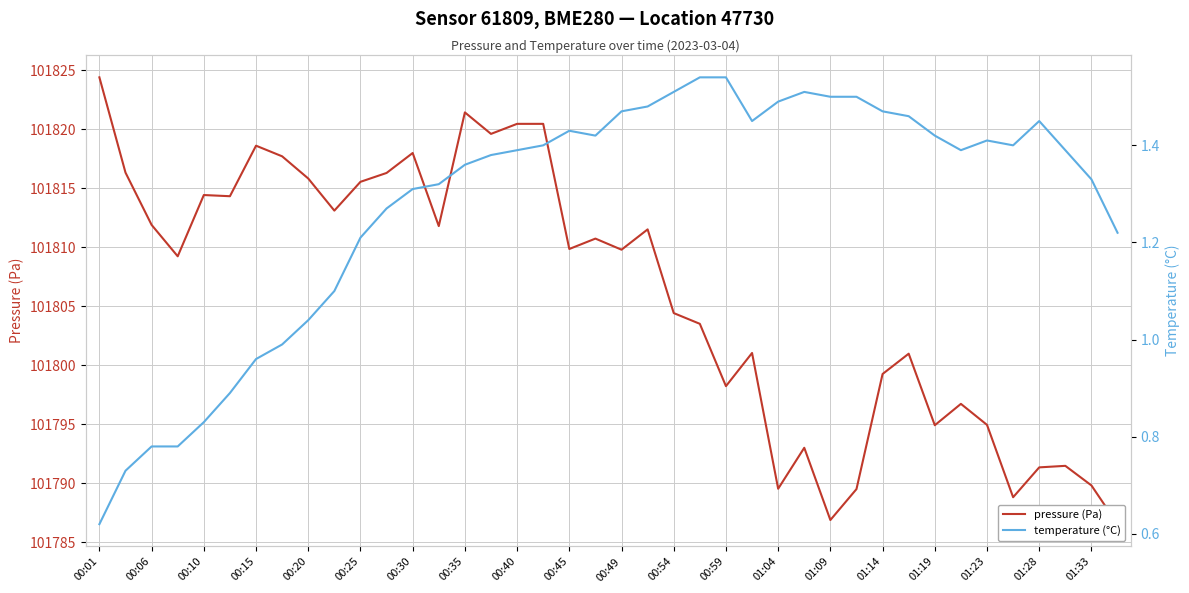

What is the value of the temperature (°C) point at the 13th from the left?

1.3